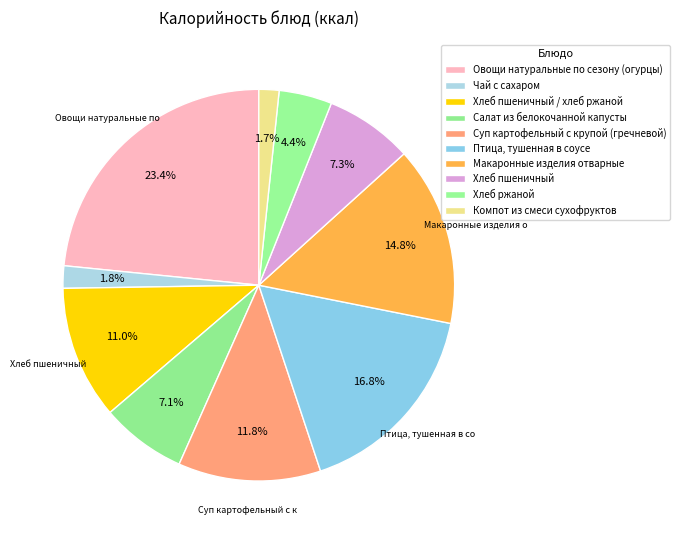

How many slices are in this pie chart?

10